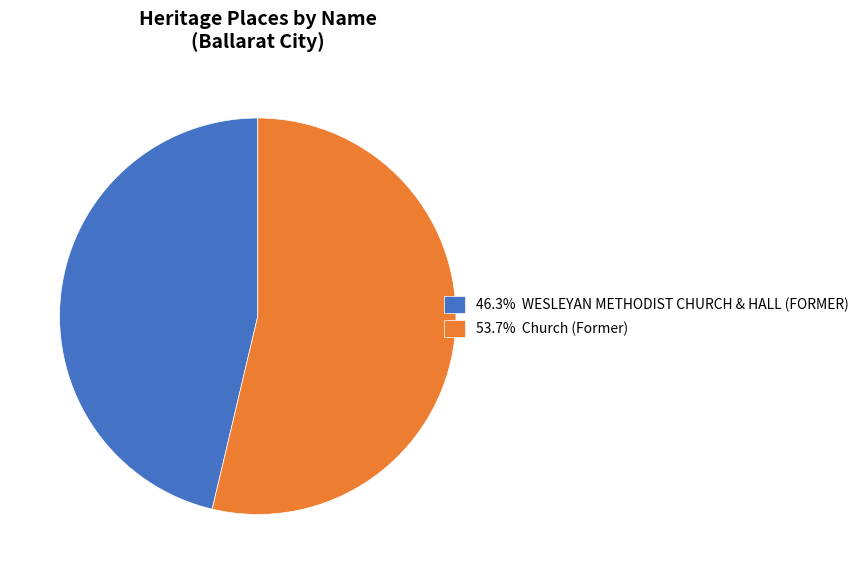

Approximately how many times larger is the value at 46.3% WESLEYAN METHODIST CHURCH & HALL (FORMER) compared to 53.7% Church (Former)?

0.9